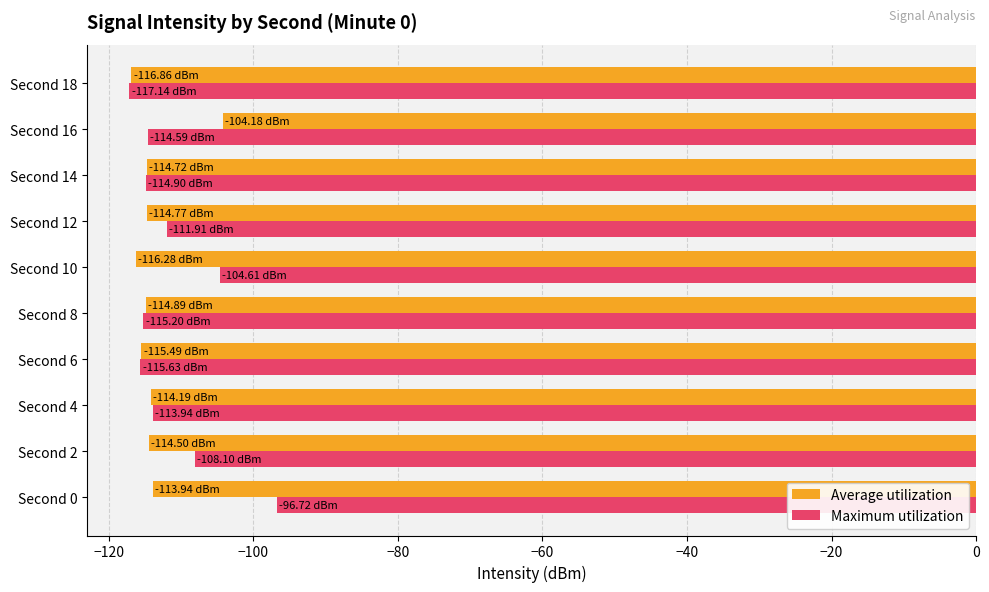

At which label does Average utilization reach its peak?

Second 16